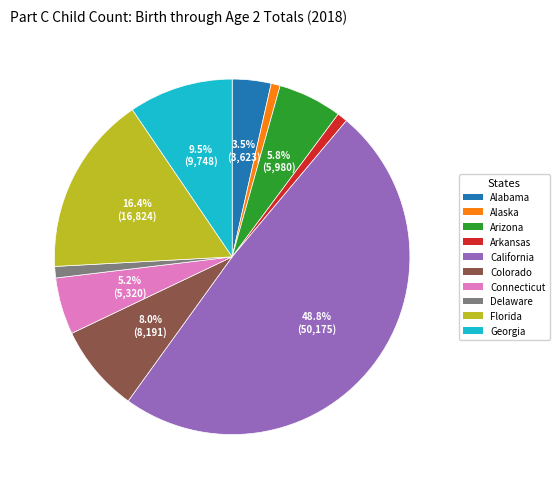

Does Arkansas account for over 50% of the chart?

No